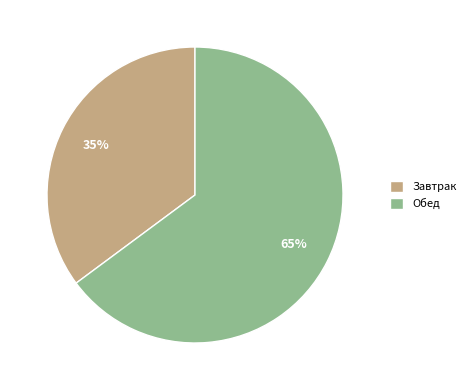

Which category has the biggest portion of the pie?

Обед